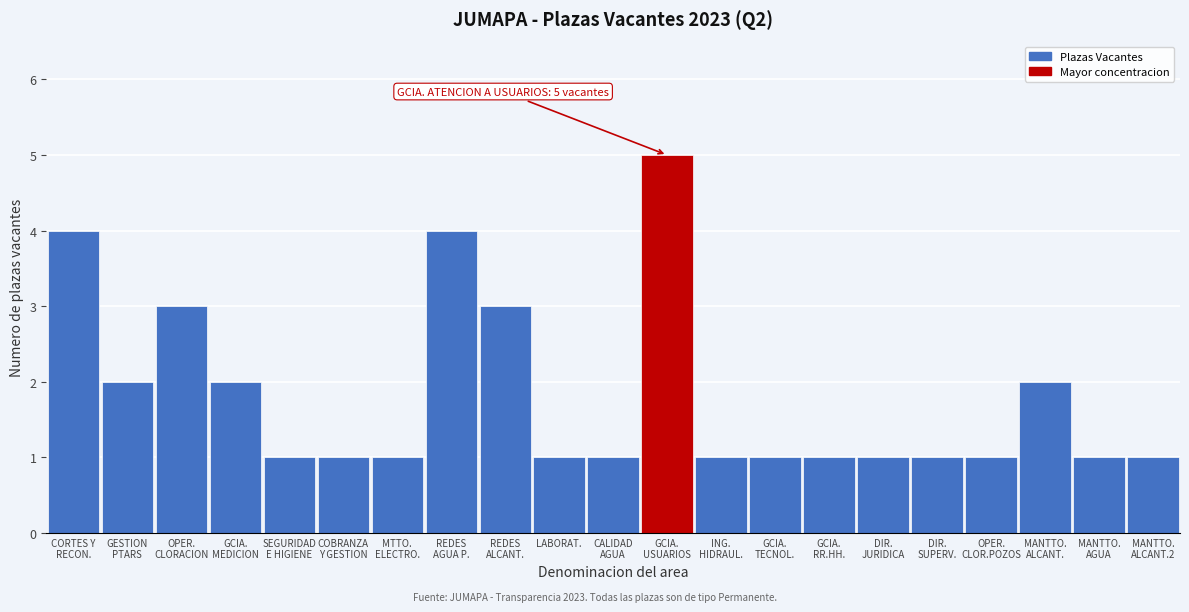

Reading left to right, what are all the values shown in this chart?

4	2	3	2	1	1	1	4	3	1	1	5	1	1	1	1	1	1	2	1	1